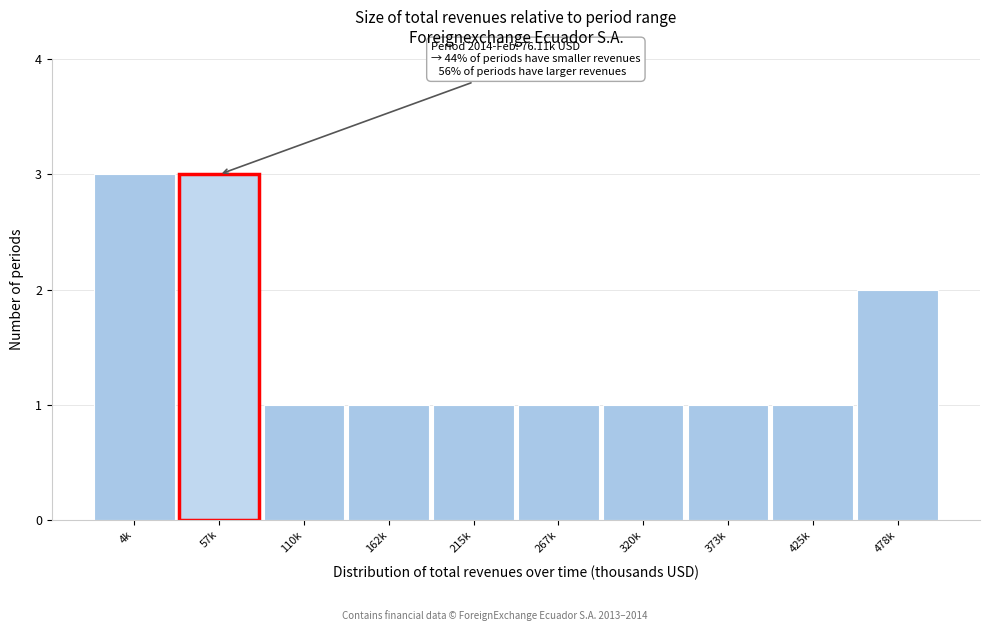

Reading left to right, transcribe all the data shown in this chart.

3	3	1	1	1	1	1	1	1	2